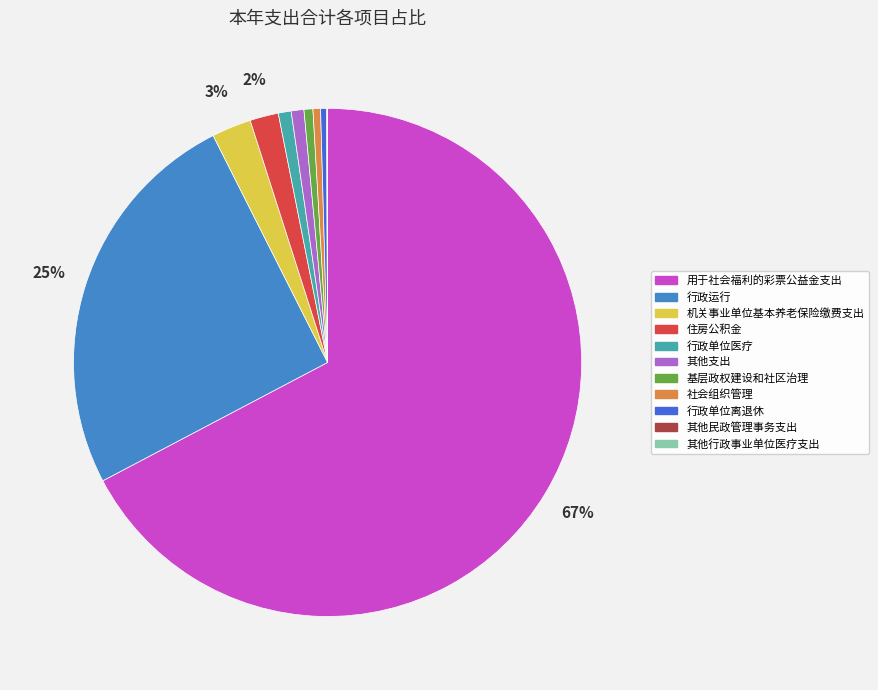

What is the majority slice?

用于社会福利的彩票公益金支出